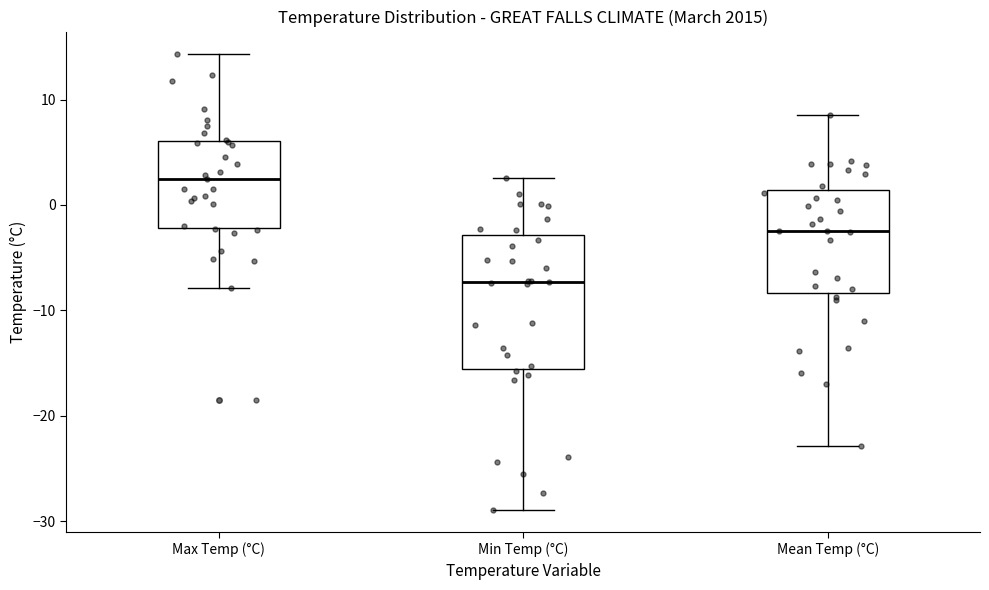

Comparing the boxes themselves (not the whiskers), which one is the tallest?

Min Temp (°C)